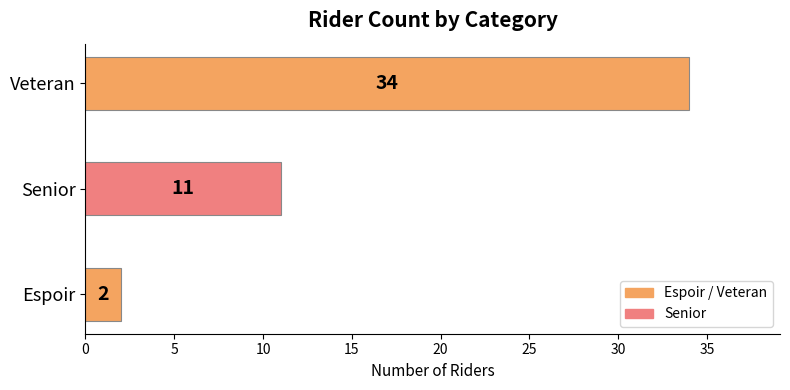

How many bars are there in total?

3